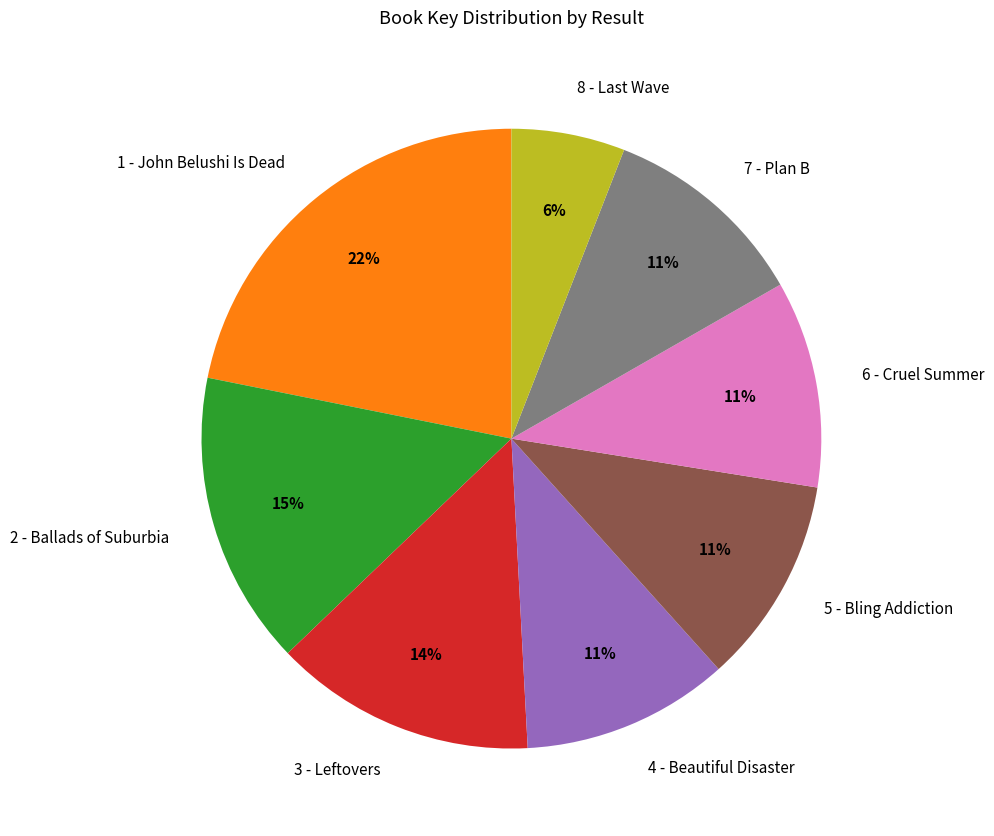

Which category has the smallest portion of the pie?

8 - Last Wave